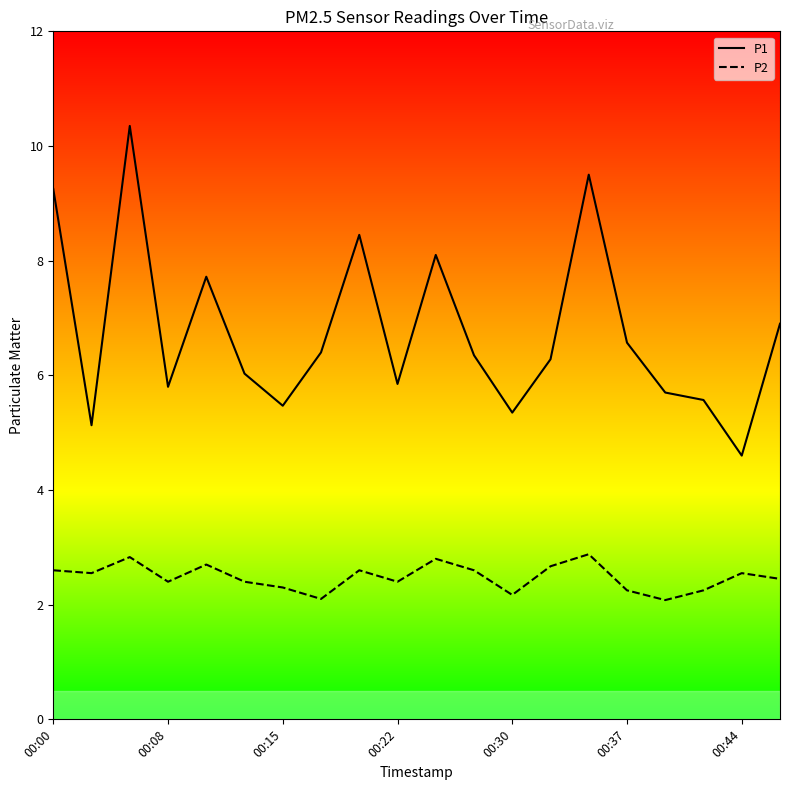

What is the maximum value for P2?

2.9